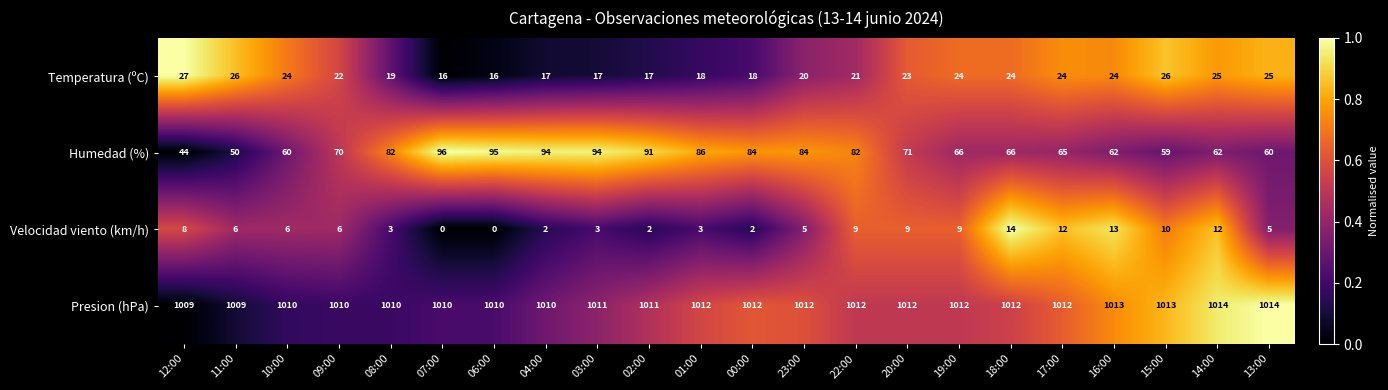

How many values in the Temperatura (ºC) series are below 23?

11